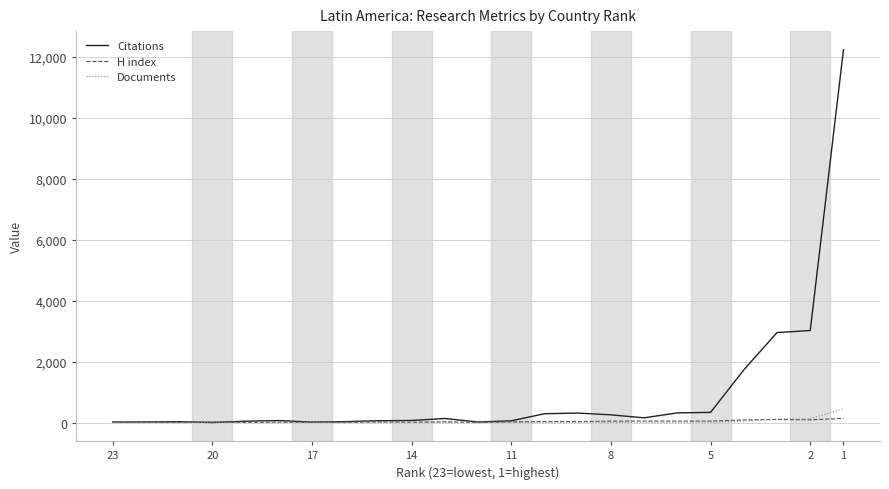

Is the value of Documents at 1 greater than the value of Citations at 16?

No